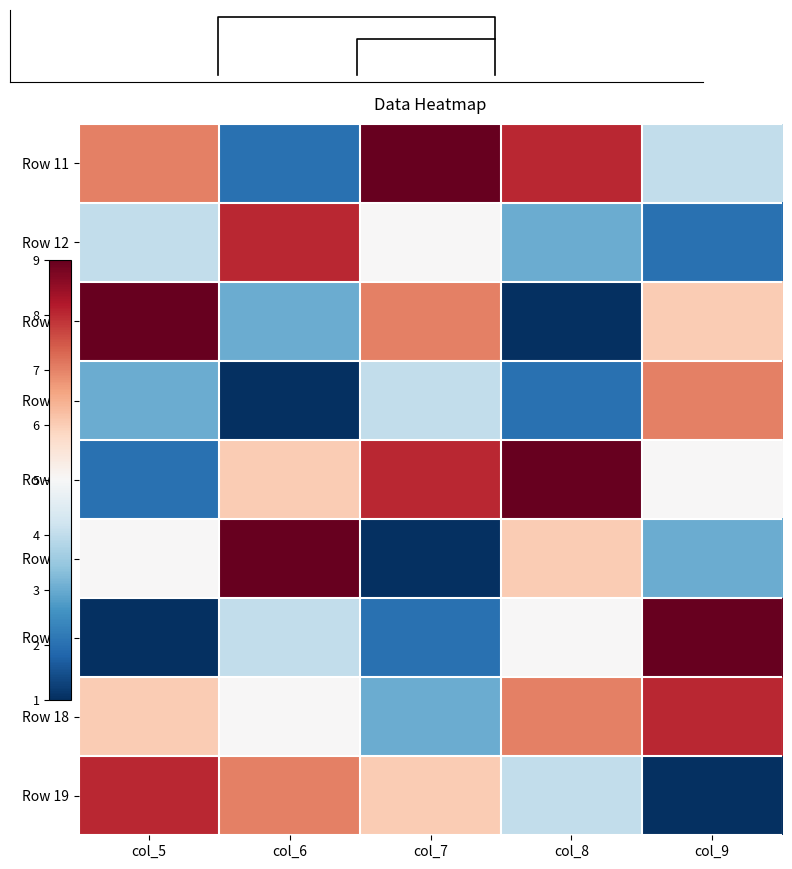

Reading left to right, extract all data points from this chart.

Row 11: col_5=7	col_6=2	col_7=9	col_8=8	col_9=4
Row 12: col_5=4	col_6=8	col_7=5	col_8=3	col_9=2
Row 13: col_5=9	col_6=3	col_7=7	col_8=1	col_9=6
Row 14: col_5=3	col_6=1	col_7=4	col_8=2	col_9=7
Row 15: col_5=2	col_6=6	col_7=8	col_8=9	col_9=5
Row 16: col_5=5	col_6=9	col_7=1	col_8=6	col_9=3
Row 17: col_5=1	col_6=4	col_7=2	col_8=5	col_9=9
Row 18: col_5=6	col_6=5	col_7=3	col_8=7	col_9=8
Row 19: col_5=8	col_6=7	col_7=6	col_8=4	col_9=1